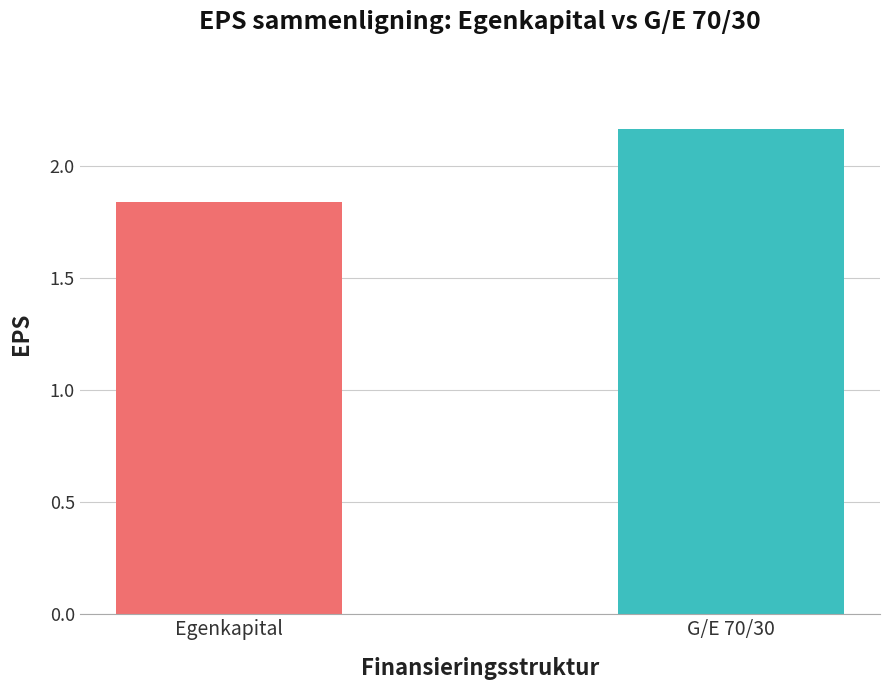

Count the number of data series in this chart.

2